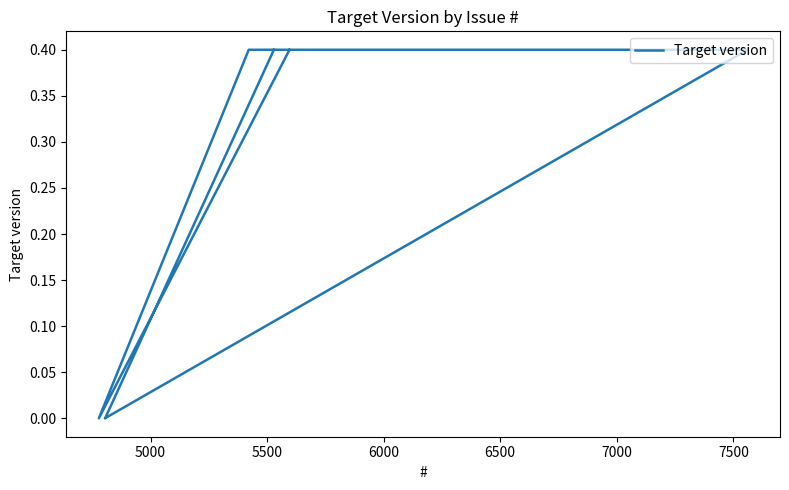

What value does the data have at 5500?

0.4